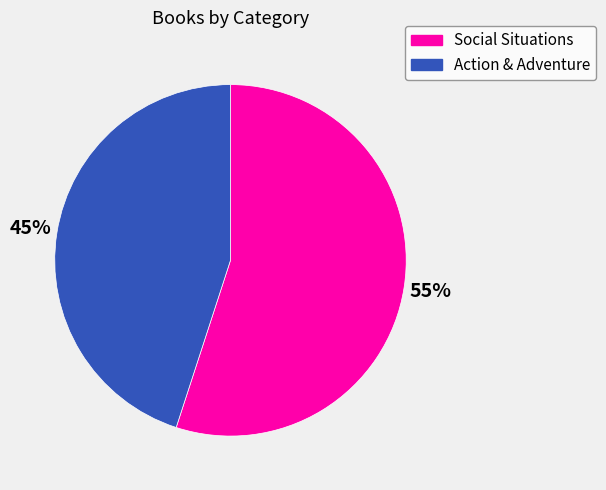

To the nearest percent, what is the average slice percentage?

50%